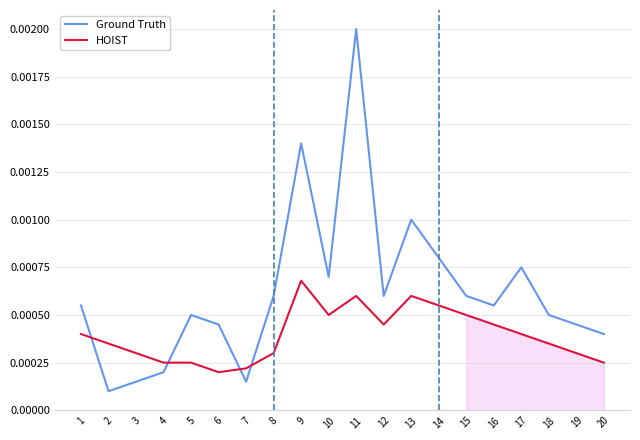

At which category is the sum across all series the highest?

11